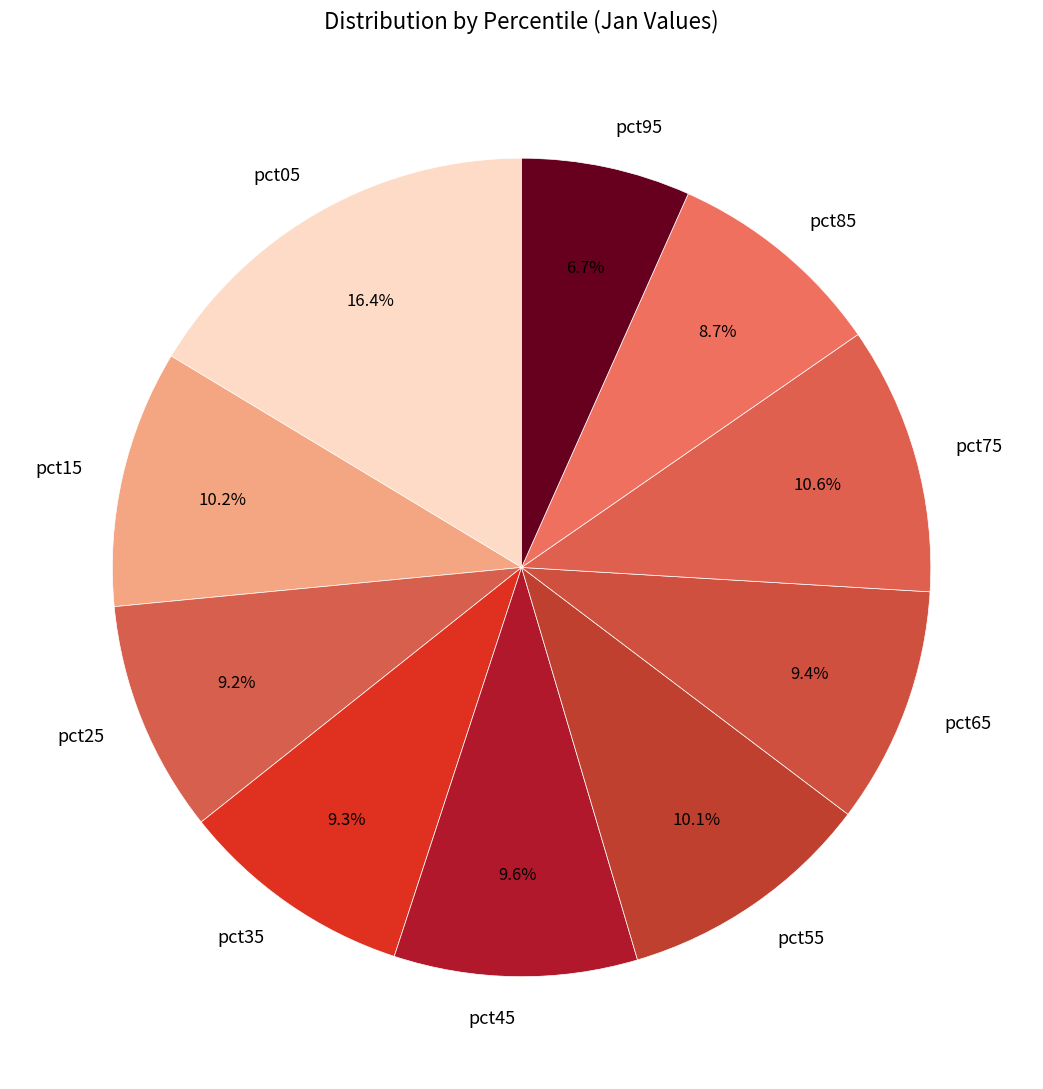

Is there any slice that represents more than half of the pie?

No